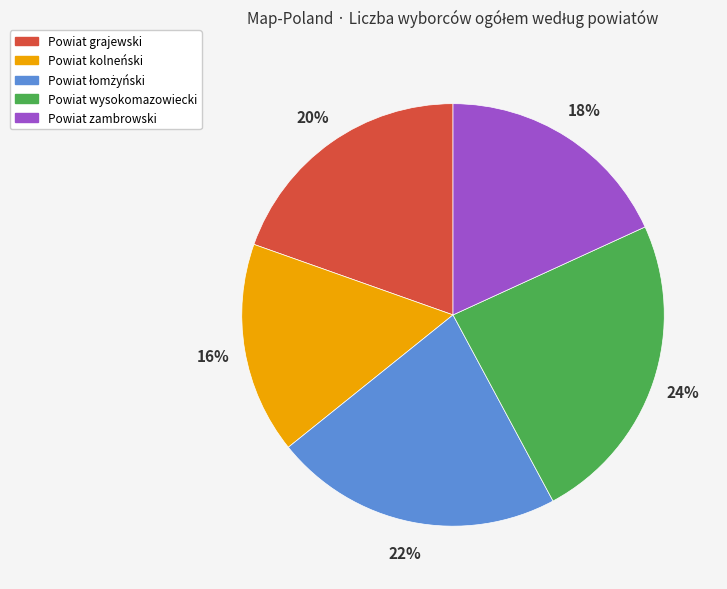

What is the ratio of the value at Powiat grajewski to the value at Powiat zambrowski?

1.1